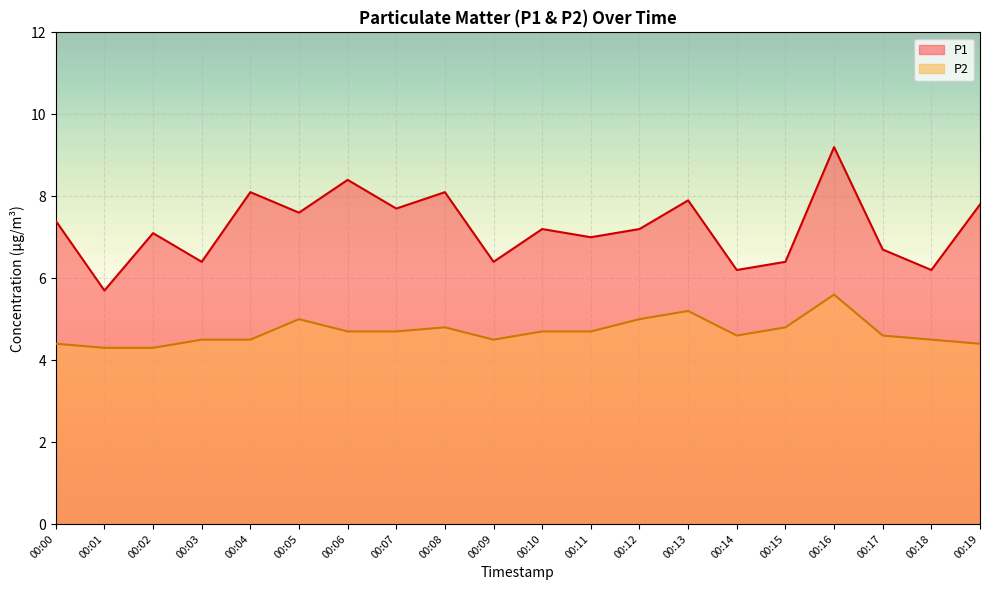

At 00:19, list the series in order from smallest to largest.

P2, P1